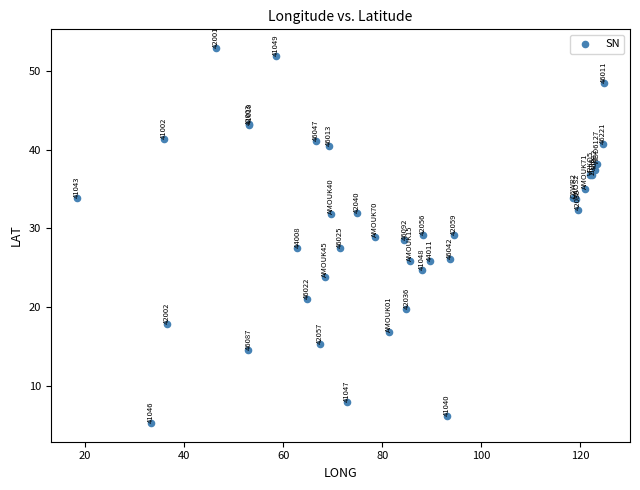

What Y value in the scatter plot is closest to 29?

28.9